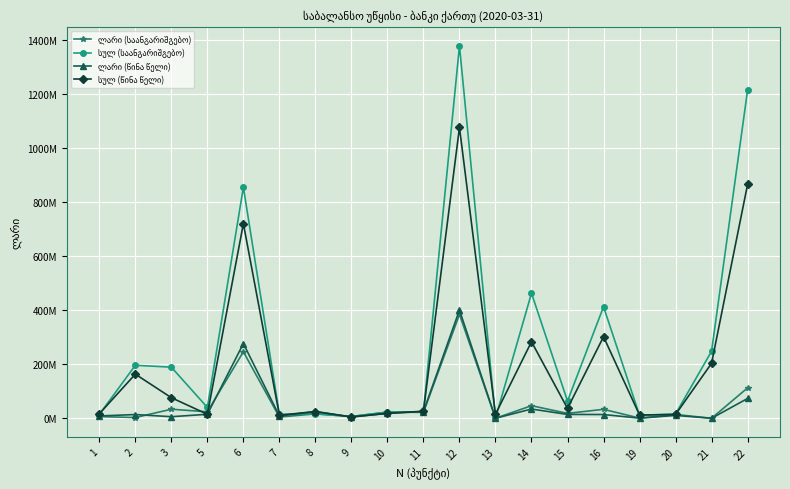

Which series has the largest total across all categories?

სულ (საანგარიშგებო)